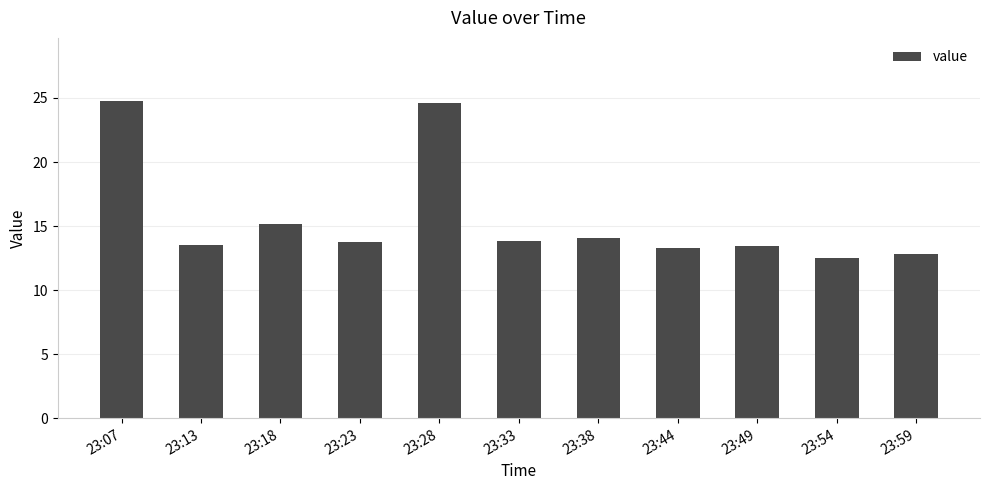

What is the value of the 11th bar from the left?

12.8